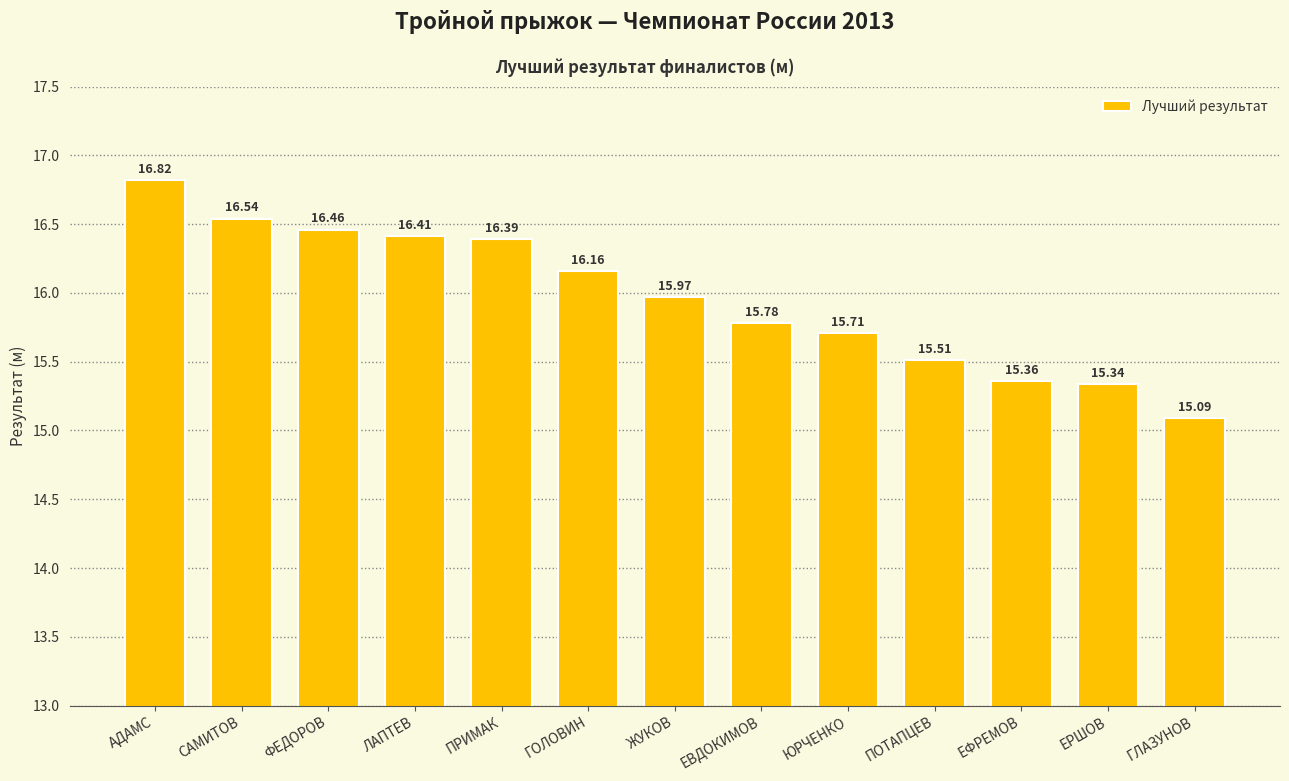

Which label corresponds to the smallest value in the chart?

ГЛАЗУНОВ